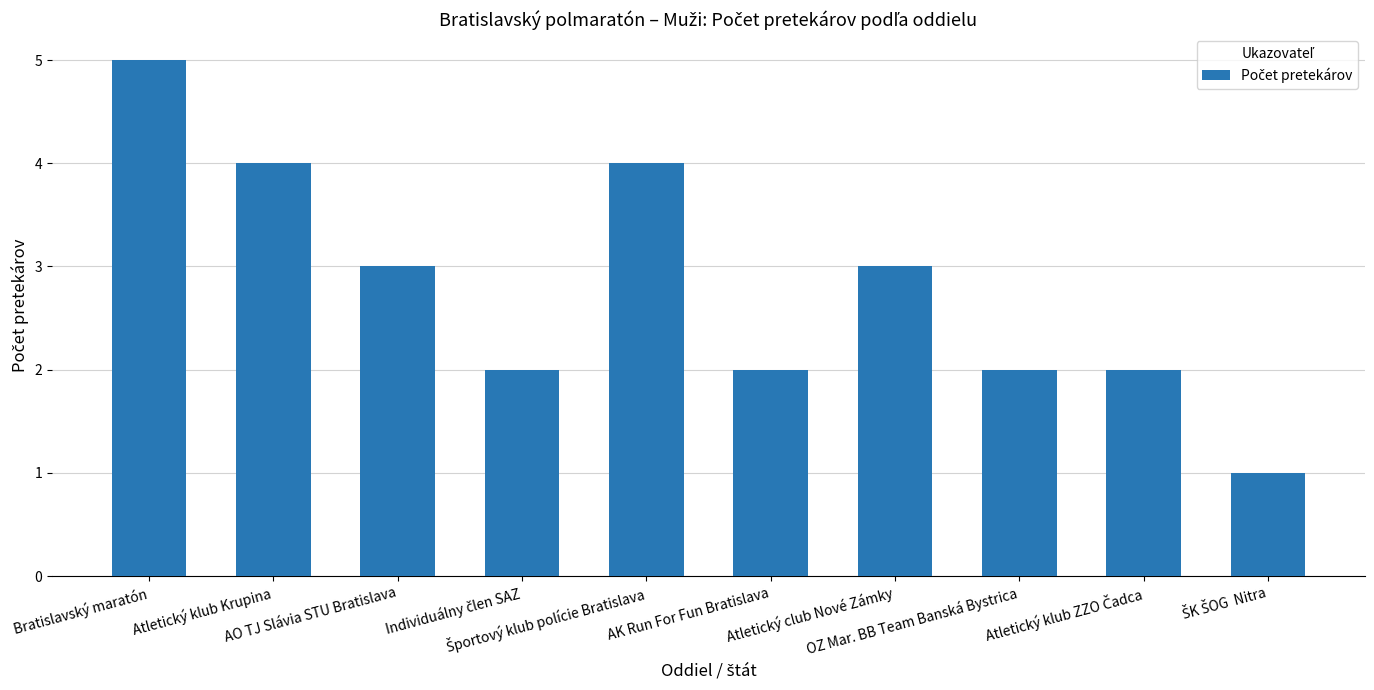

What is the value of the 6th bar from the left?

2